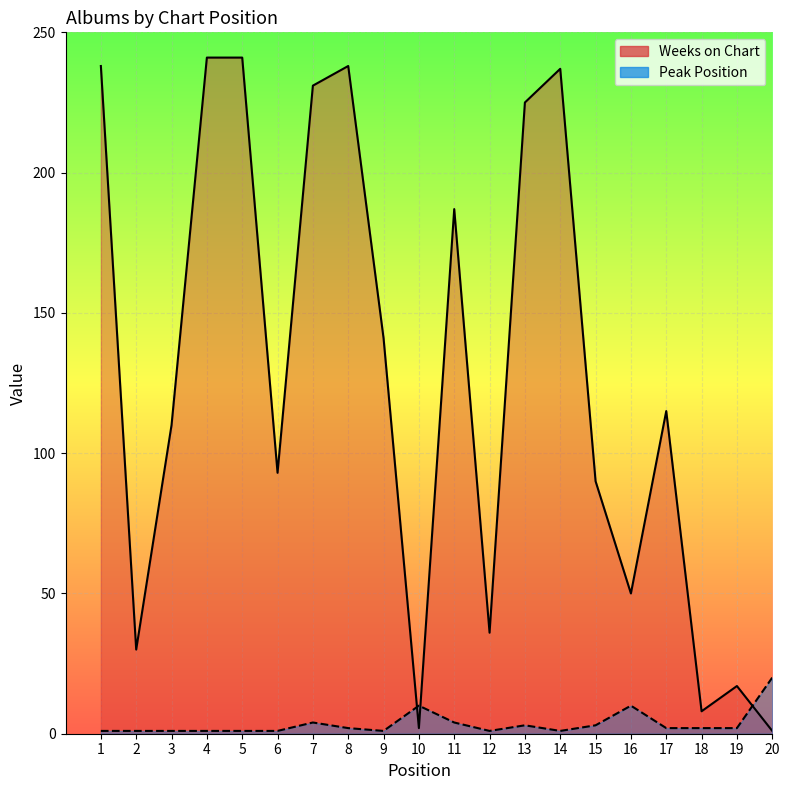

Is the value of Peak Position at 17 greater than the value of Weeks on Chart at 8?

No